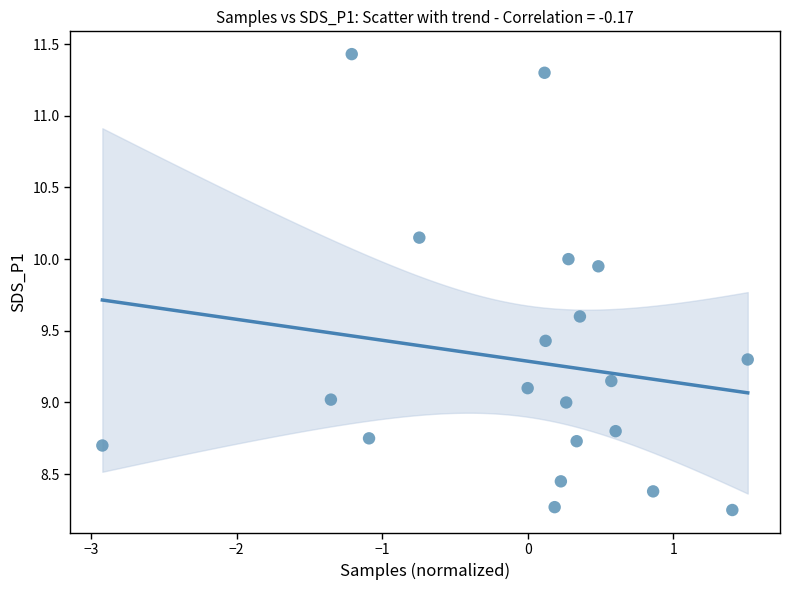

What is the range of Y values (max minus min)?

3.2